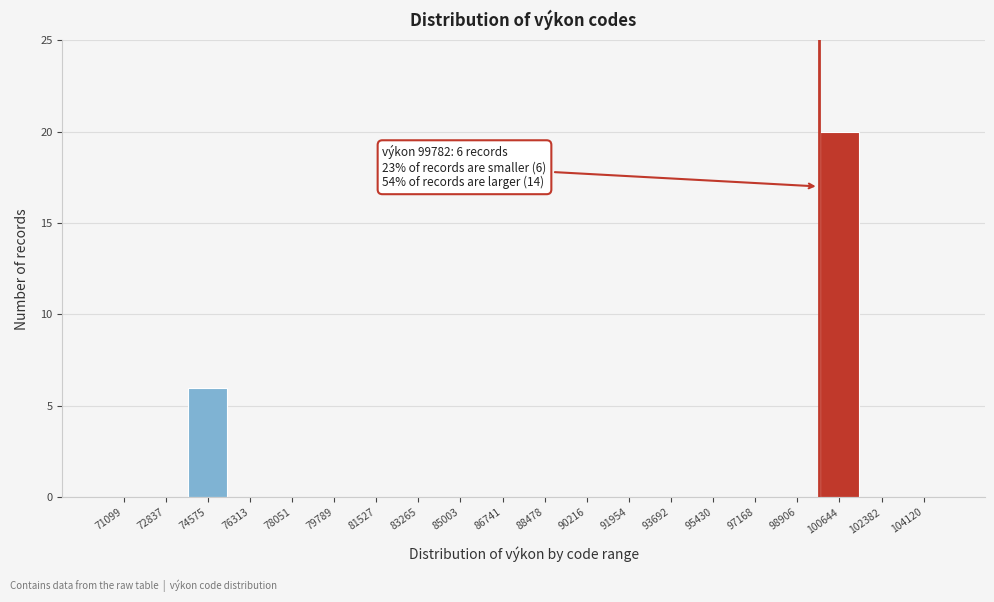

Which range on the x-axis has the tallest bar?

99800 to 101600